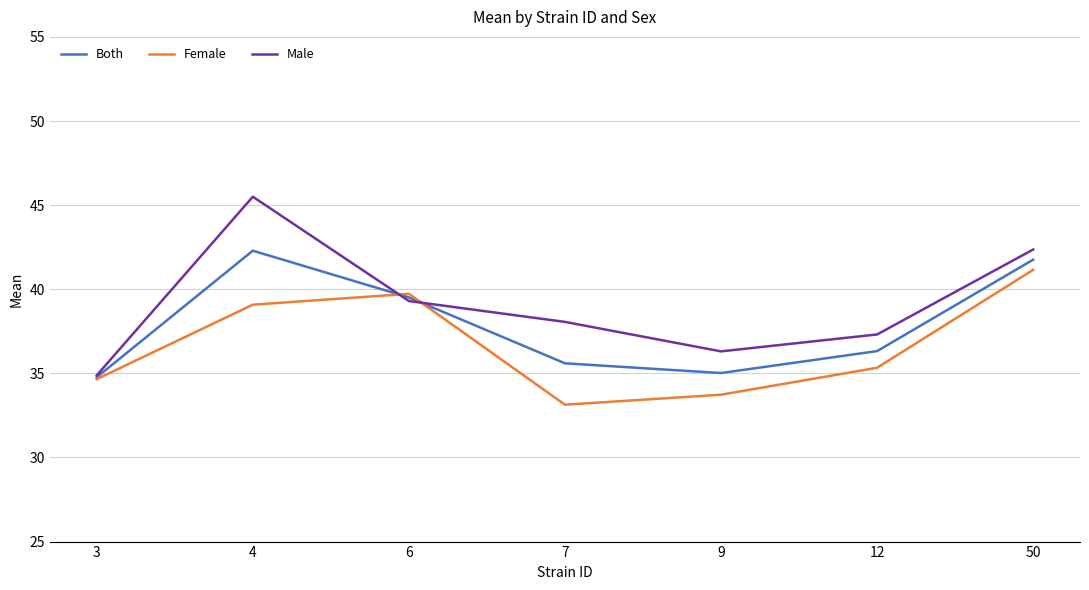

Which series has the largest total across all categories?

Male